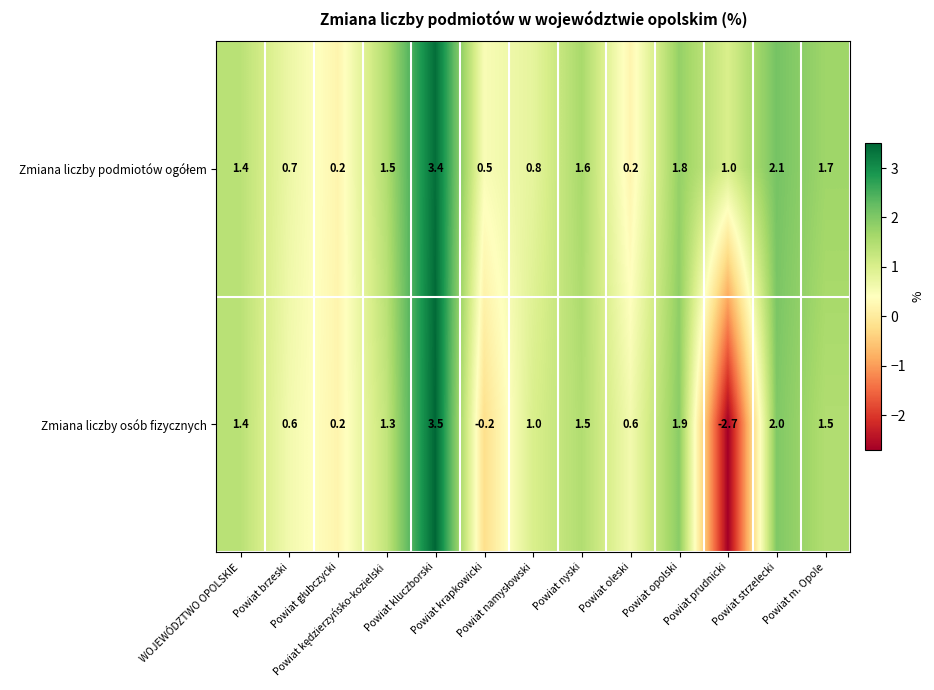

What is the lowest value of the Zmiana liczby osób fizycznych series?

-2.7